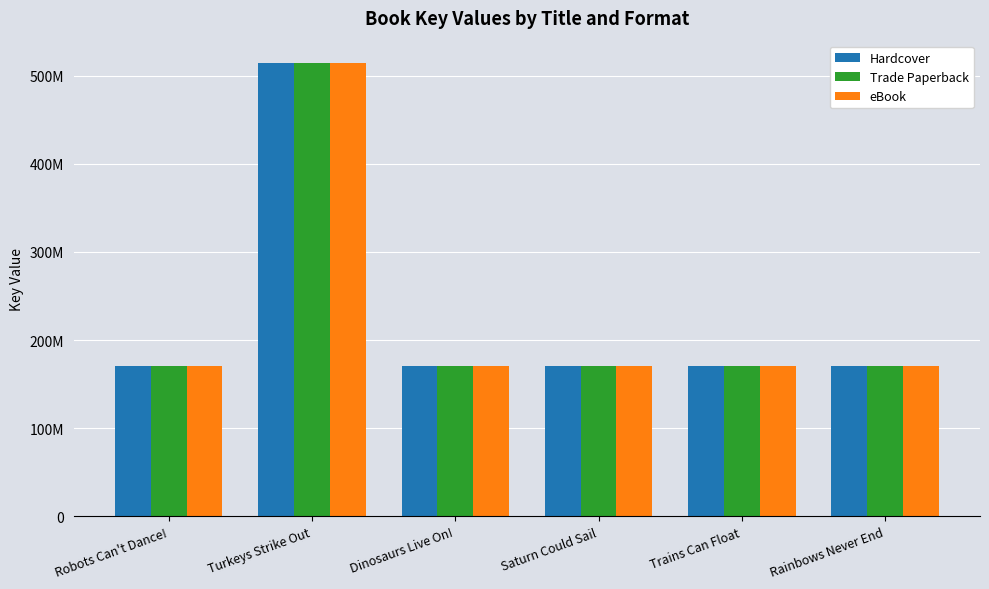

What is the sum of all Hardcover values?

1366813700